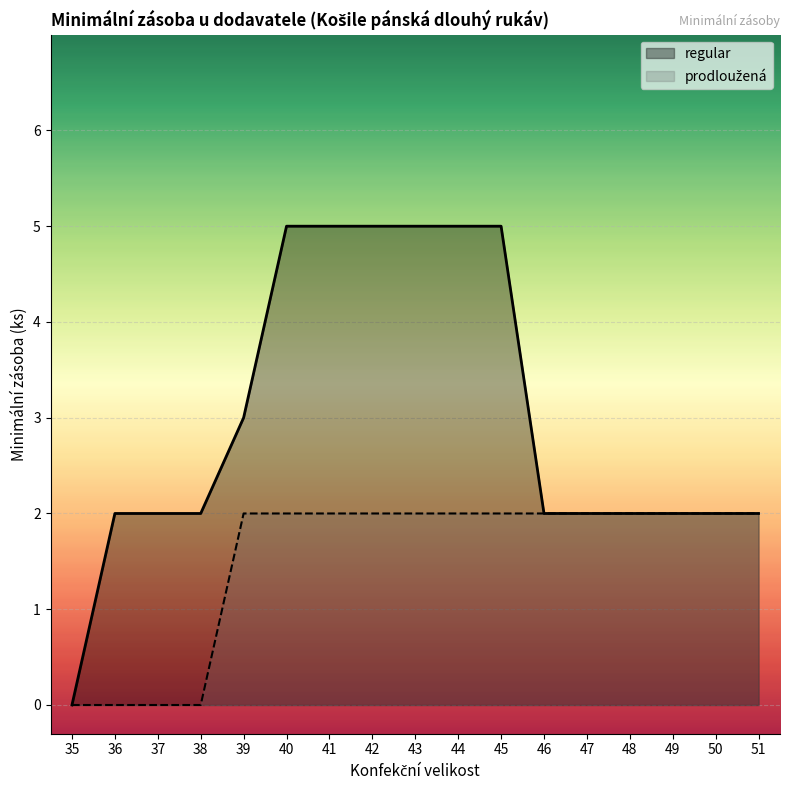

What is the average value of the regular series?

3